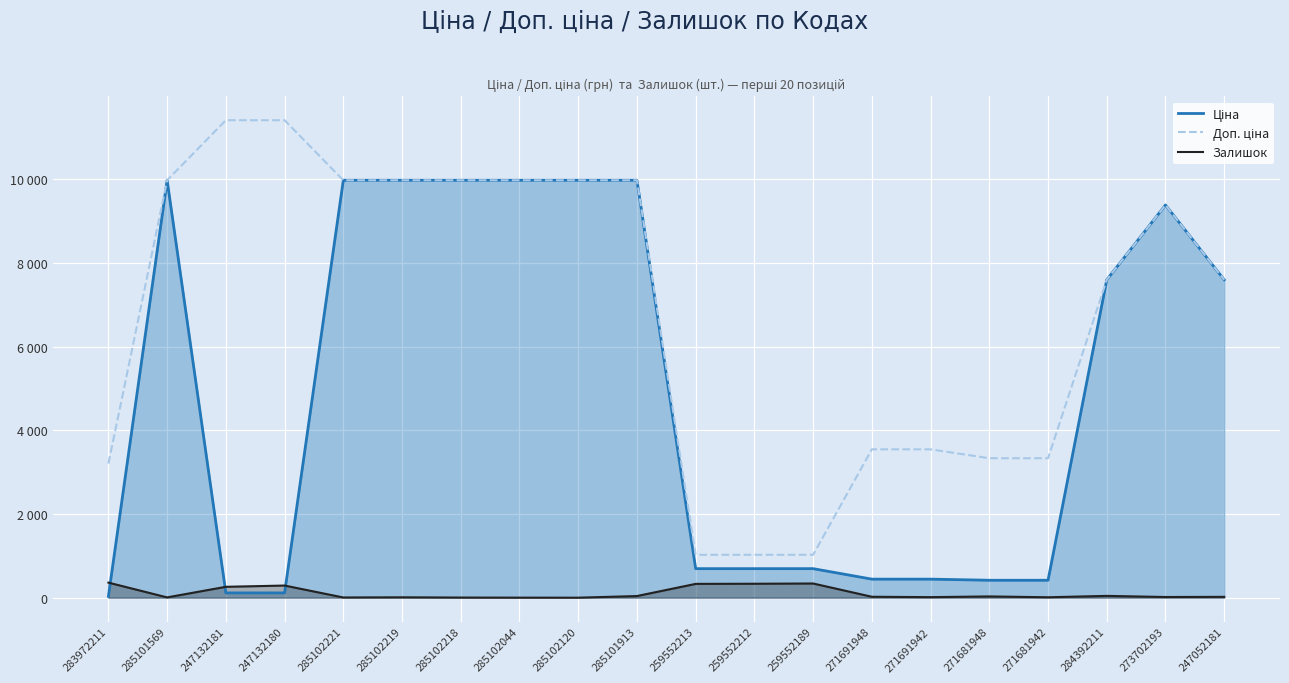

What are all the series names shown in the legend?

Ціна, Доп. ціна, Залишок